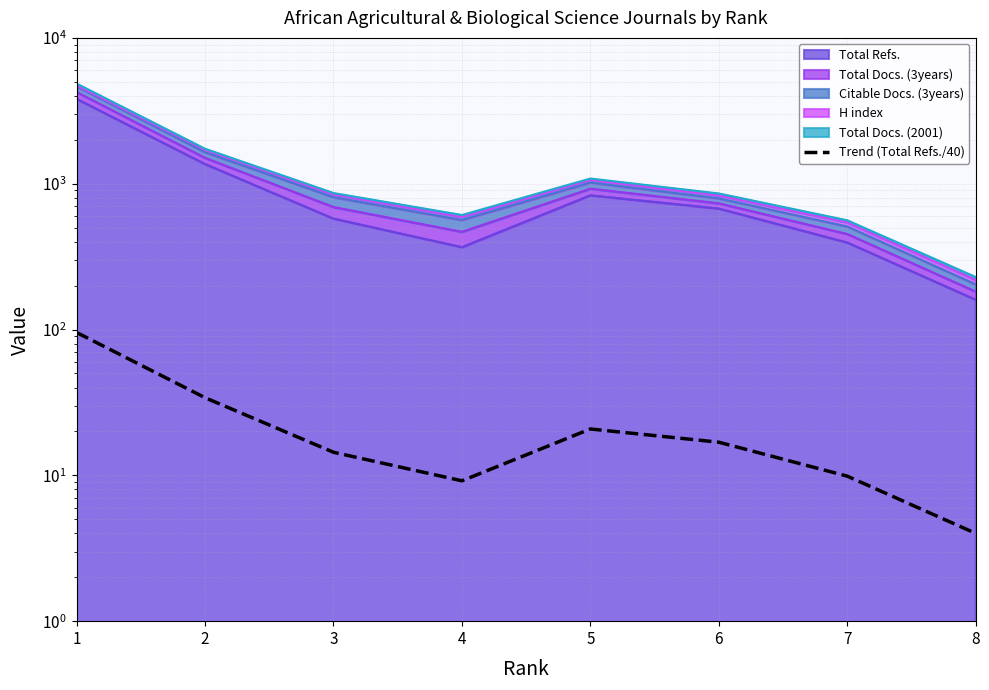

Where is the data nearest to the value 49?

2